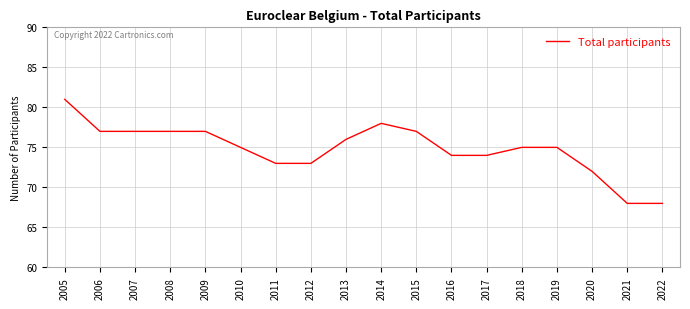

True or false: the data shows 112 at 2014.

False